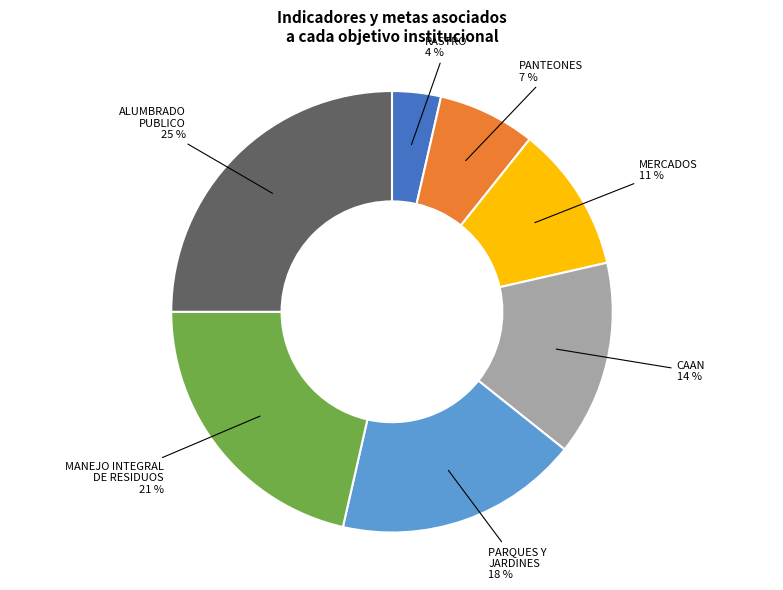

To the nearest percent, what portion does RASTRO represent?

4%